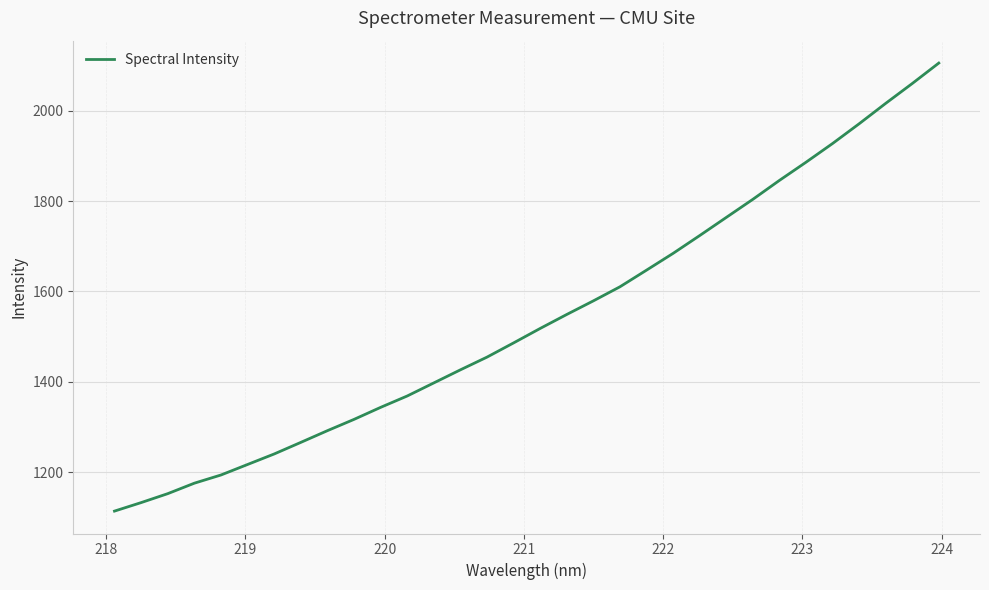

Reading left to right, transcribe all the data shown in this chart.

1114.1	1132.9	1152.7	1175.9	1194.0	1217.3	1240.5	1266.2	1292.1	1317.0	1343.6	1368.8	1397.8	1426.7	1454.8	1486.3	1518.3	1549.2	1579.3	1610.4	1647.3	1684.4	1723.8	1763.9	1803.9	1845.8	1886.0	1927.4	1971.0	2016.2	2060.1	2105.4